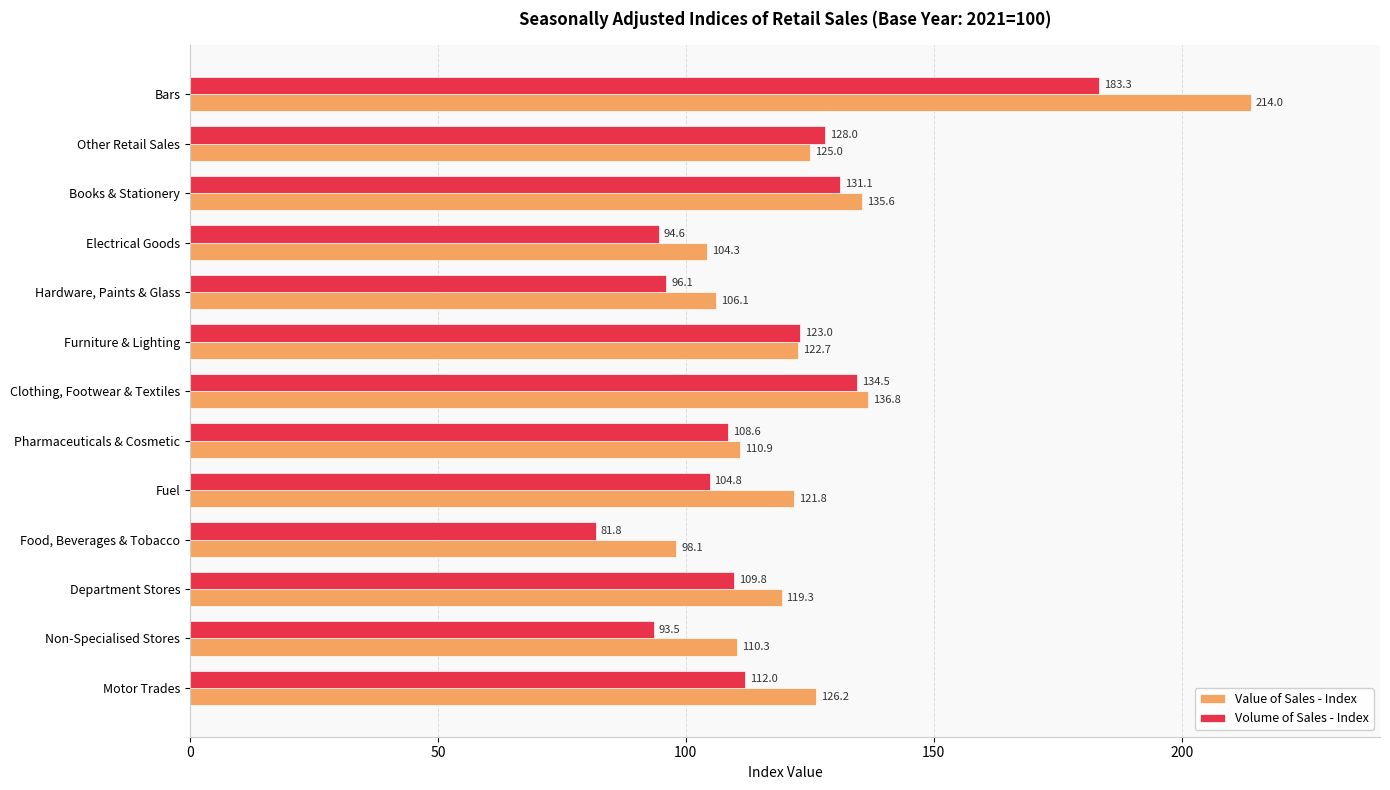

What is the sum of the Volume of Sales - Index values at Department Stores and Clothing, Footwear & Textiles?

244.3